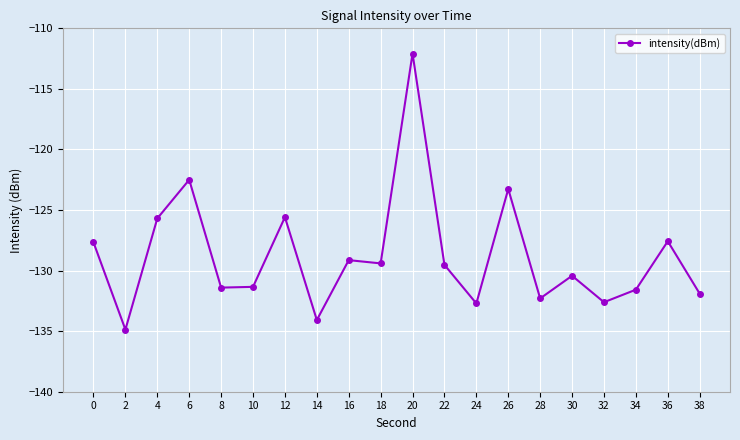

What is the change in value from 14 to 28?

+1.8